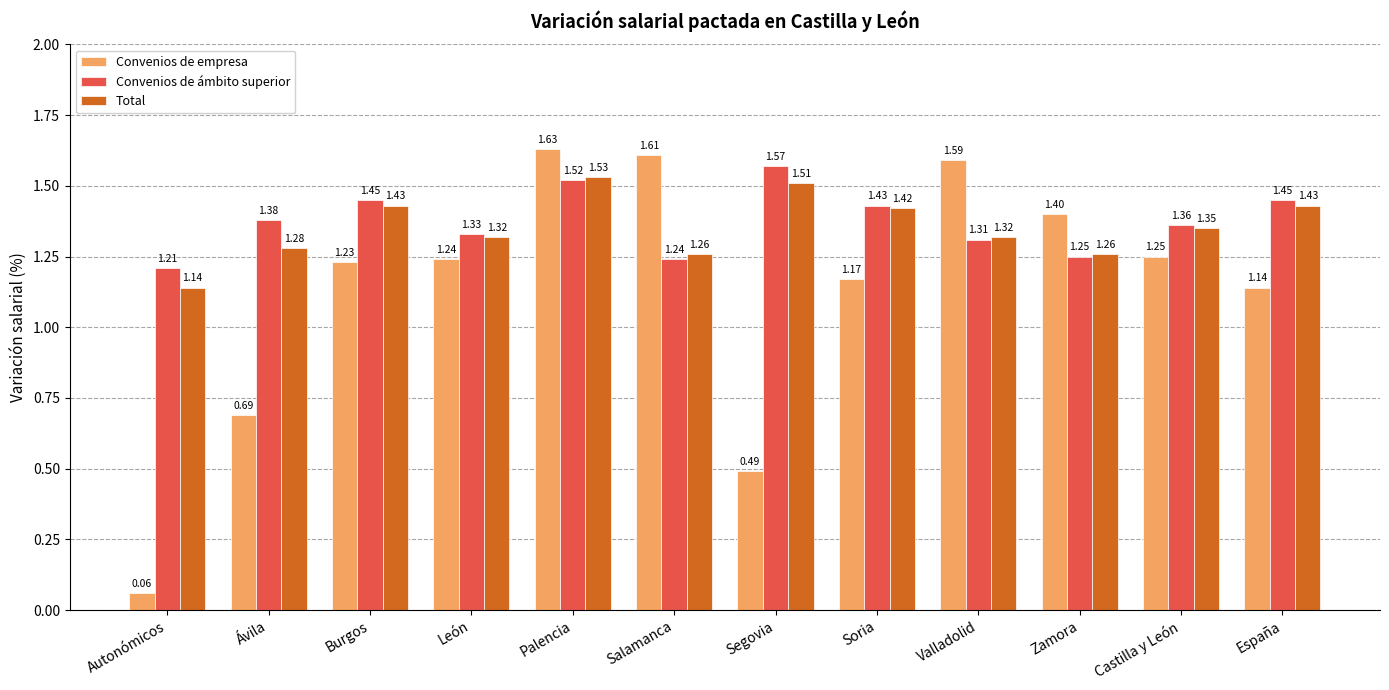

At which category is the sum across all series the highest?

Palencia